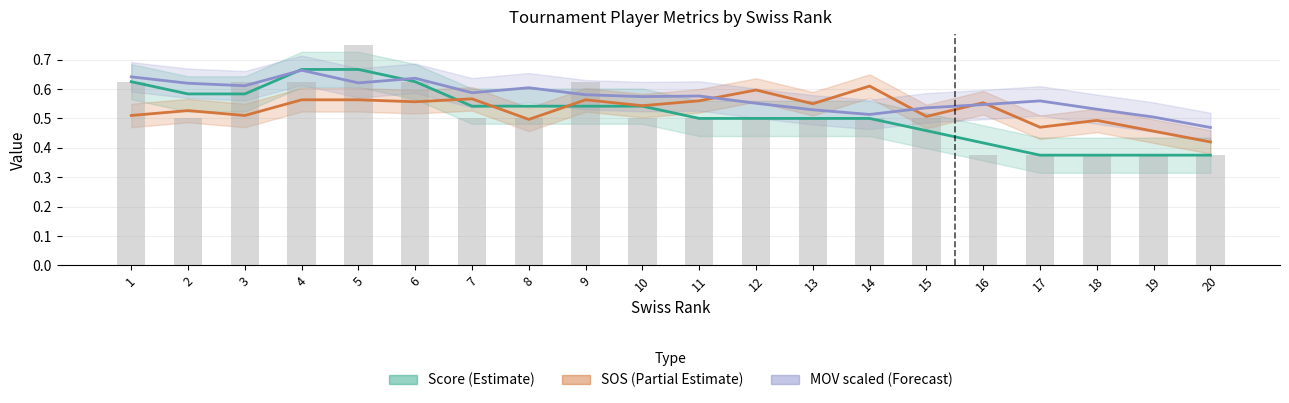

Reading right to left, extract all data points from this chart.

Score (Estimate): 0.4	0.4	0.4	0.4	0.4	0.5	0.5	0.5	0.5	0.5	0.5	0.5	0.5	0.5	0.6	0.7	0.7	0.6	0.6	0.6
SOS (Partial Estimate): 0.4	0.5	0.5	0.5	0.6	0.5	0.6	0.6	0.6	0.6	0.5	0.6	0.5	0.6	0.6	0.6	0.6	0.5	0.5	0.5
MOV scaled (Forecast): 0.5	0.5	0.5	0.6	0.5	0.5	0.5	0.5	0.6	0.6	0.6	0.6	0.6	0.6	0.6	0.6	0.7	0.6	0.6	0.6